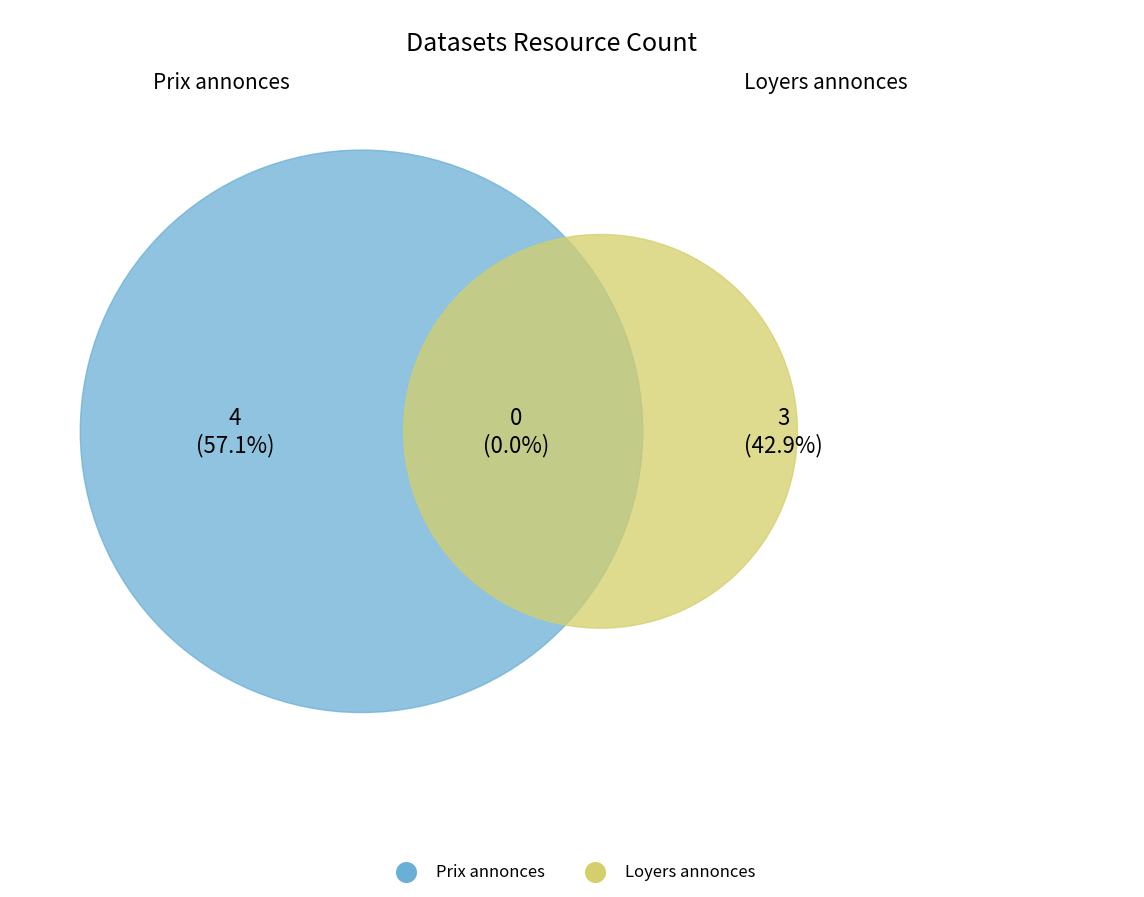

How many segments does this pie chart have?

2